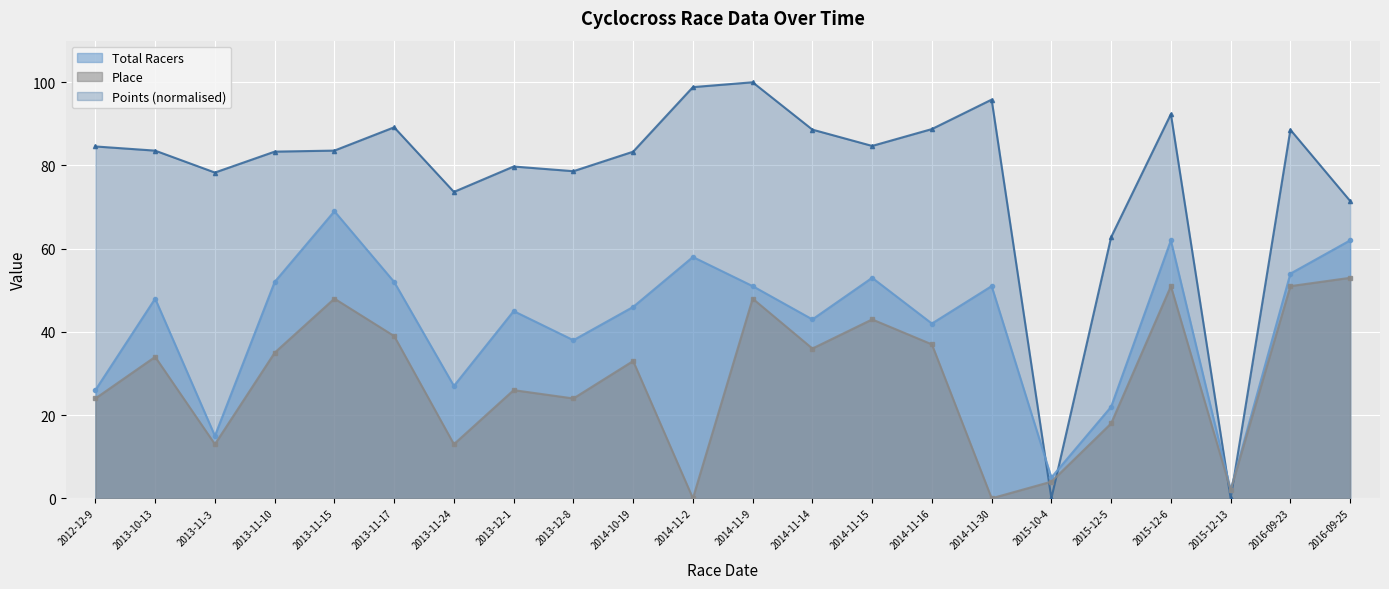

Is it true that Place equals 35.0 at 2013-11-10?

True